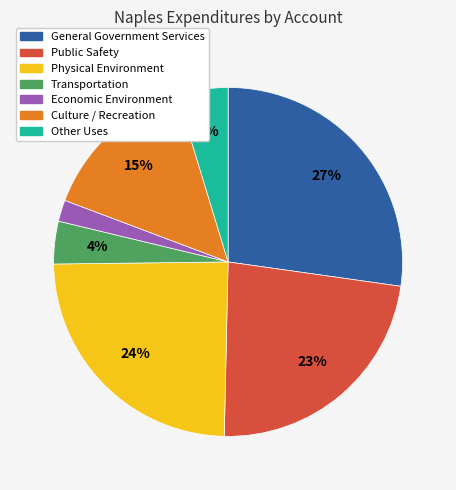

Does Public Safety represent more than half of the total?

No